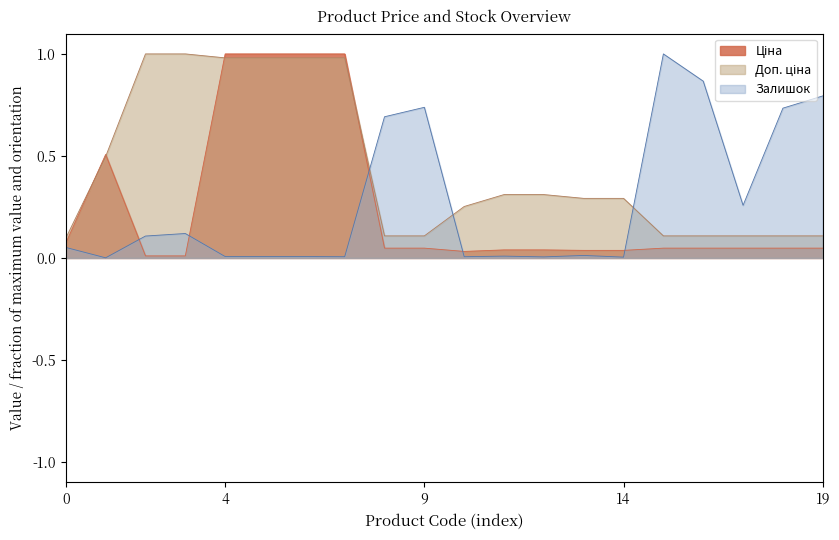

What is the maximum value shown in the chart?

1.0